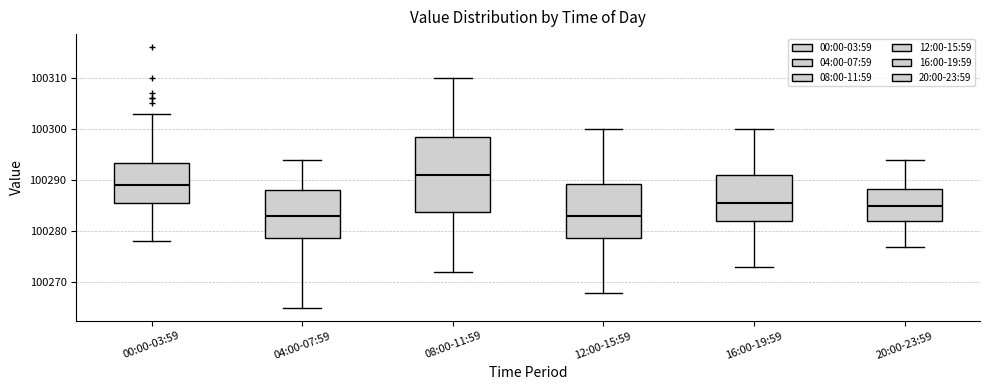

Which box is the tallest, from its lower edge to its upper edge?

08:00-11:59